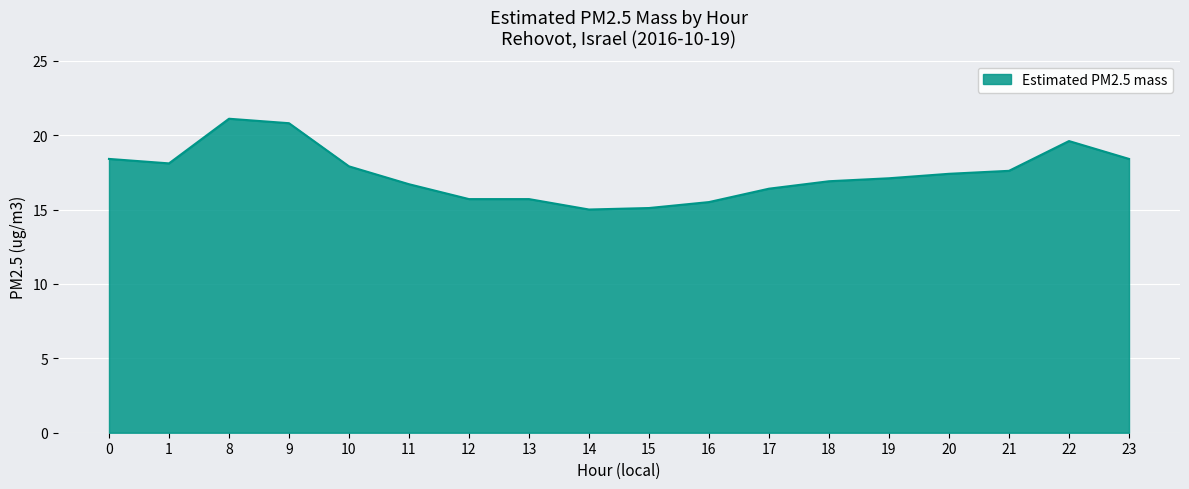

What is the minimum value shown in the chart?

15.0